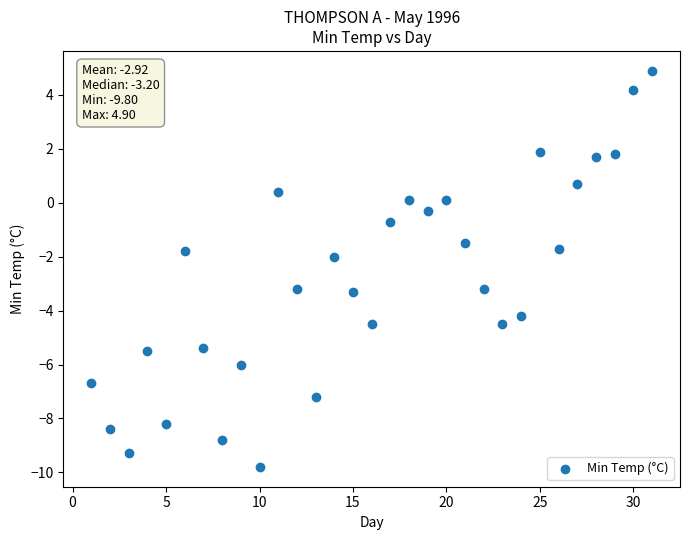

What is the range of X values (max minus min)?

30.0